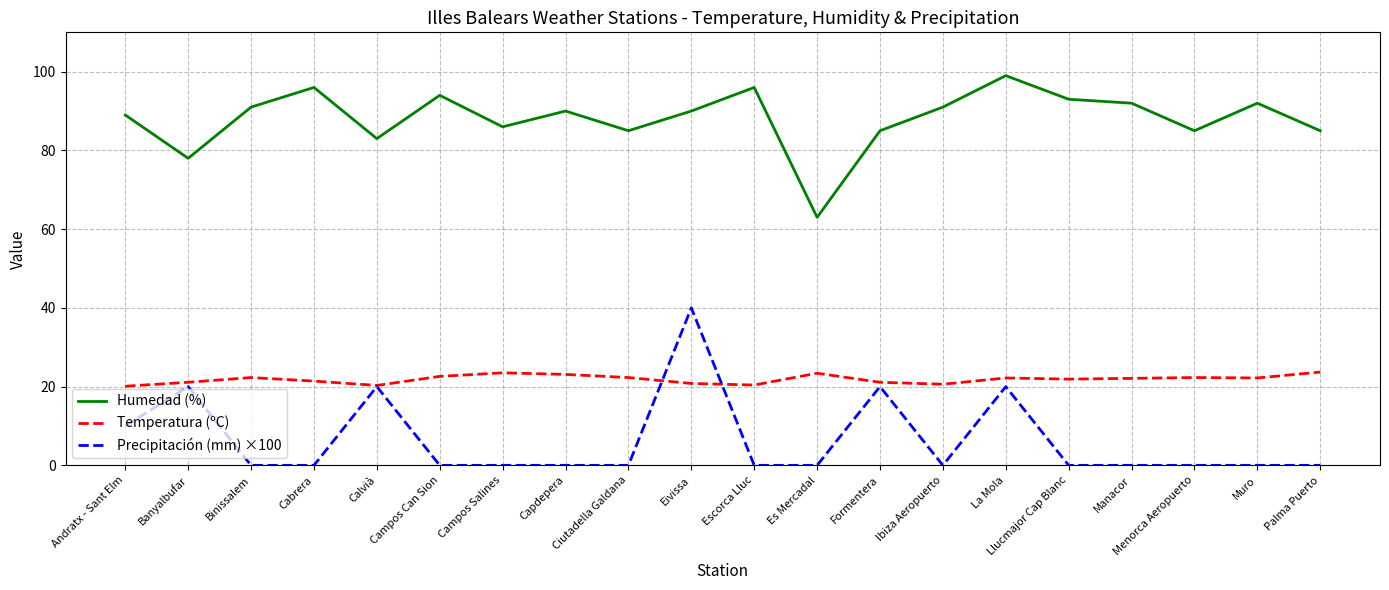

True or false: Humedad (%) and Precipitación (mm) ×100 intersect in this chart.

False